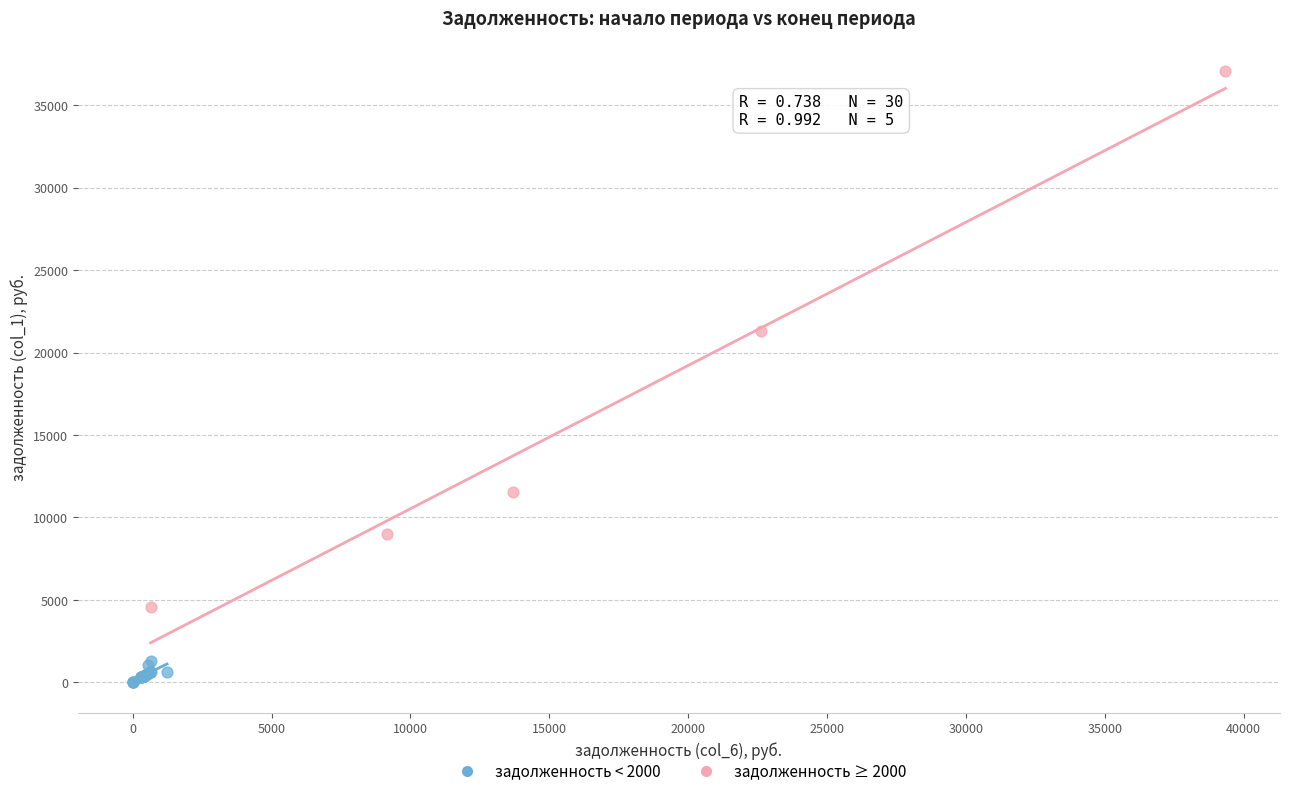

Which series reaches the maximum Y coordinate?

задолженность ≥ 2000